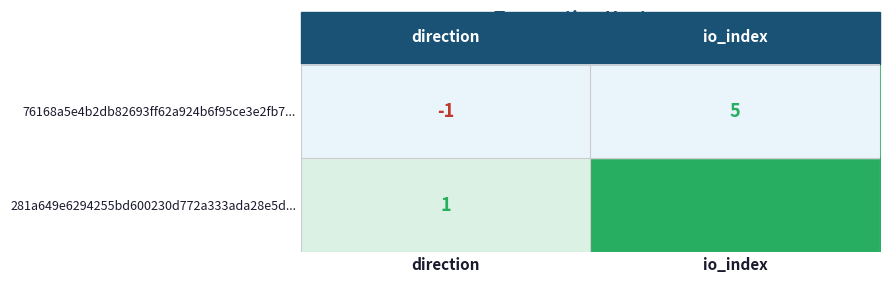

What is the spread (max minus min) of values at io_index?

1